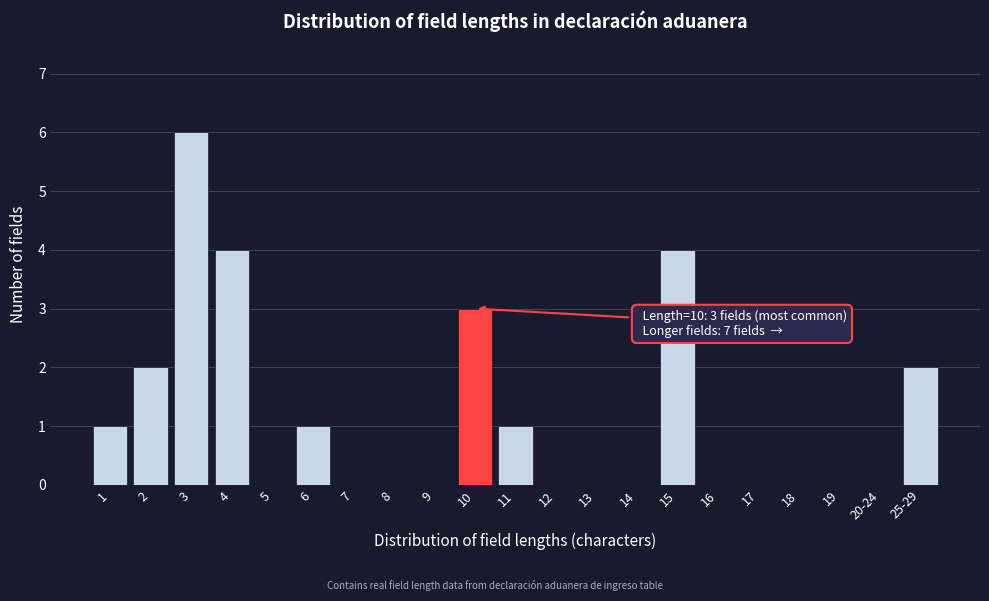

Reading right to left, extract all data points from this chart.

25-29=2	20-24=0	19=0	18=0	17=0	16=0	15=4	14=0	13=0	12=0	11=1	10=3	9=0	8=0	7=0	6=1	5=0	4=4	3=6	2=2	1=1